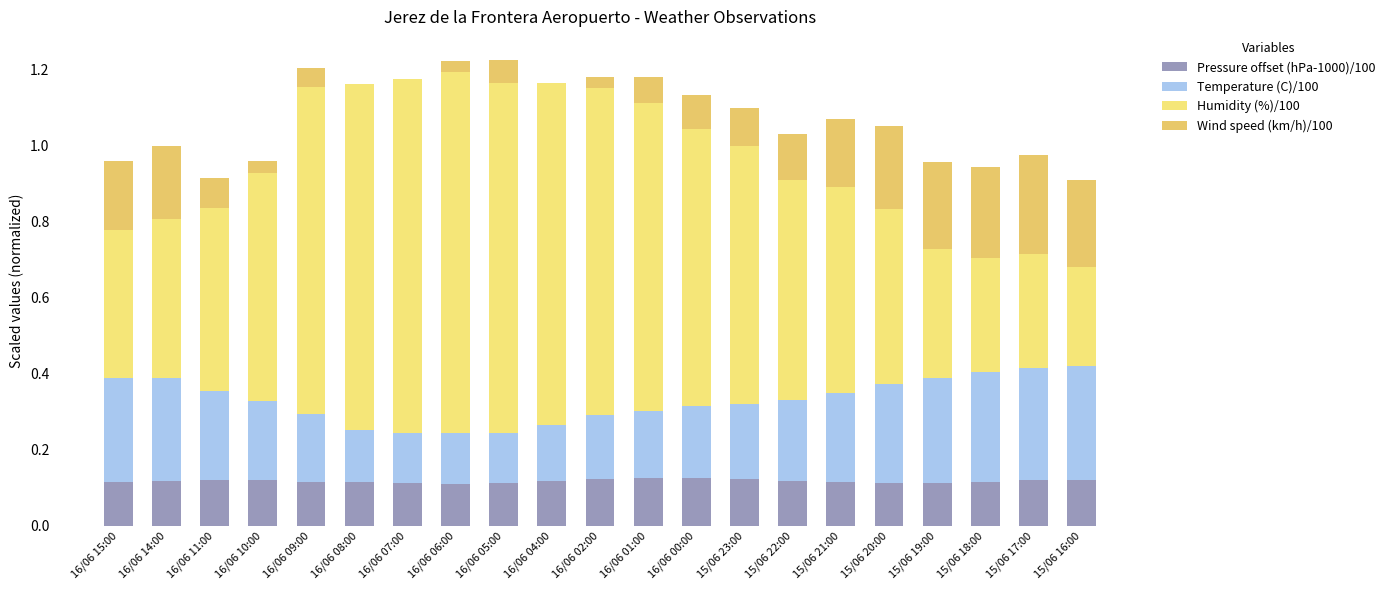

Between 15/06 23:00 and 15/06 18:00, which series saw the biggest shift?

Humidity (%)/100